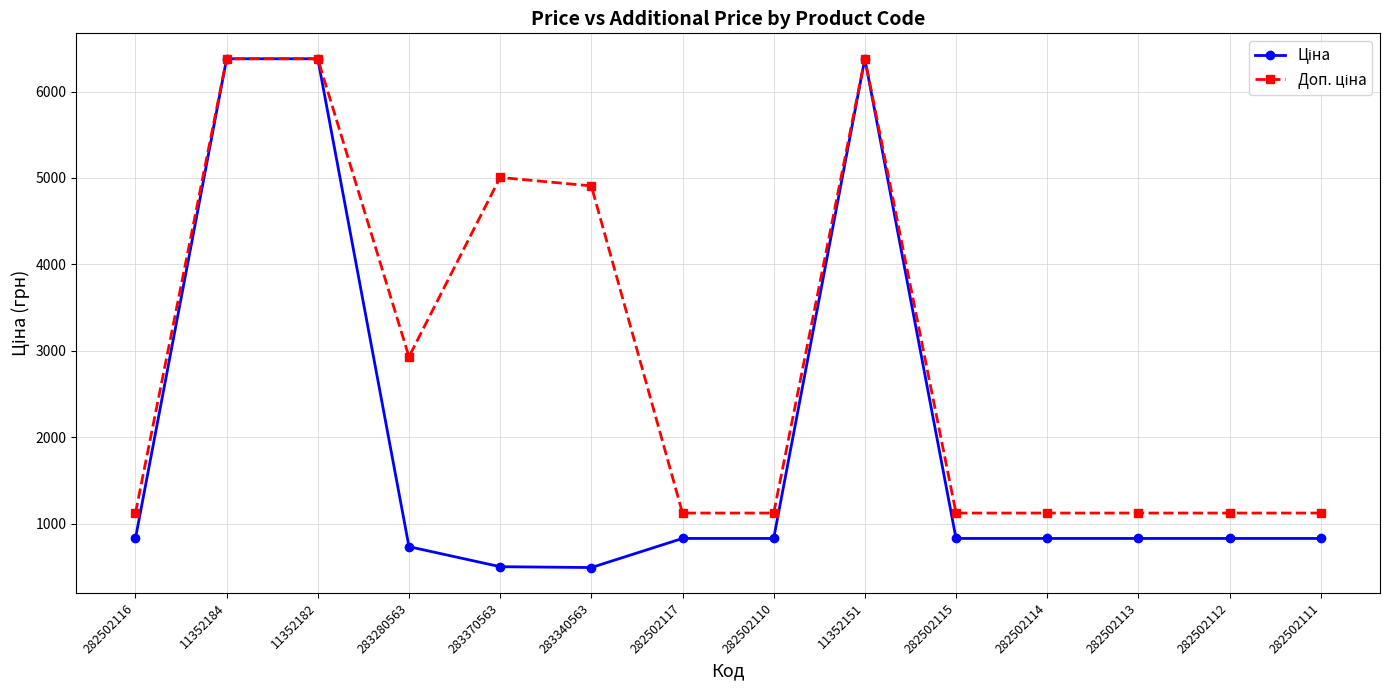

What is the difference between the highest and lowest values at 283340563?

4416.9